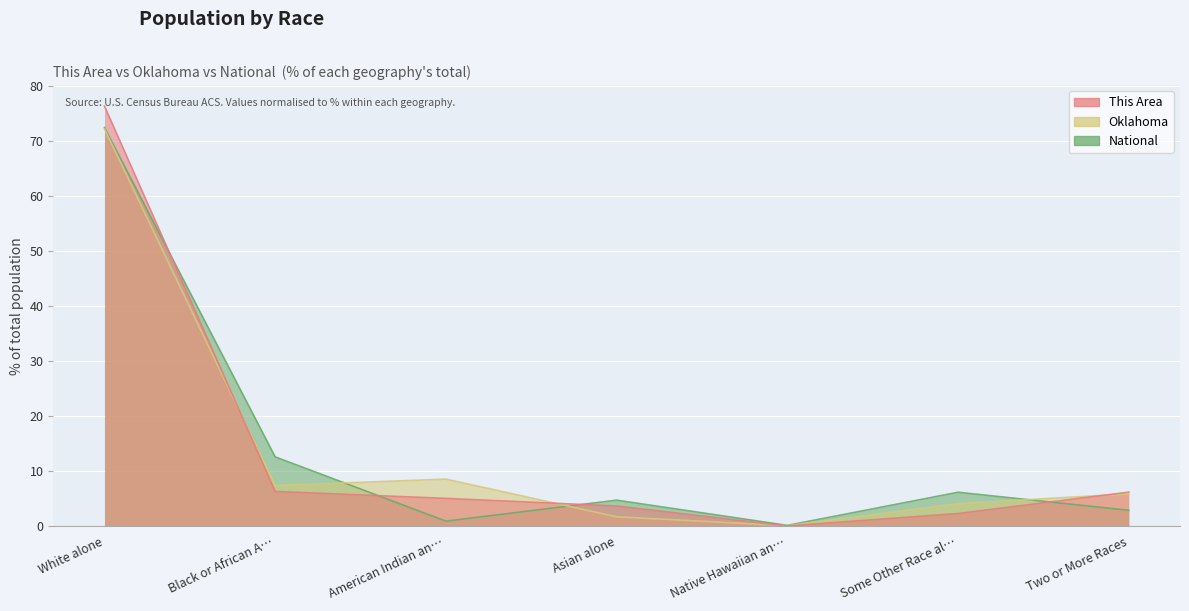

What is the maximum value shown in the chart?

76.3